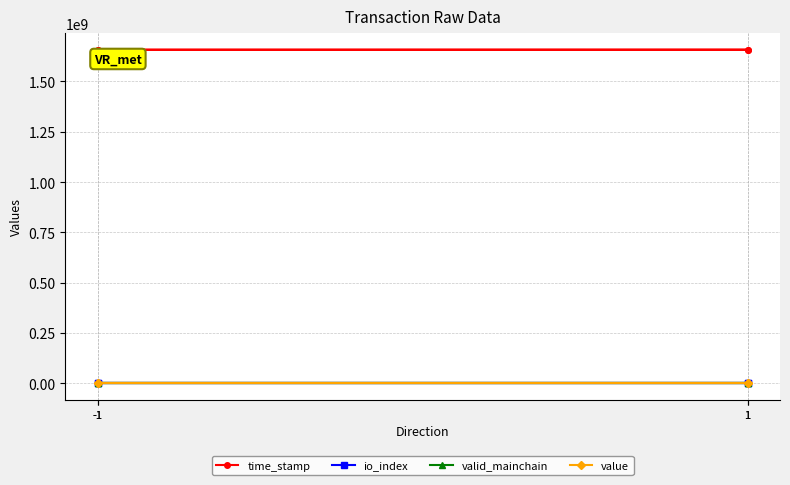

What is the minimum value for value?

21.6